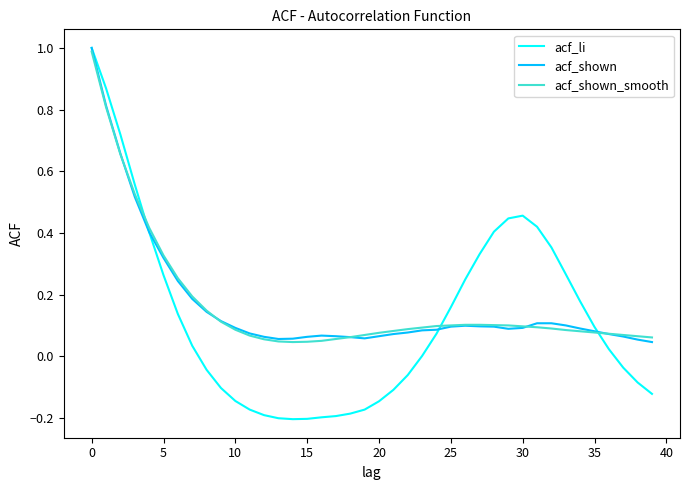

What is the maximum value shown in the chart?

1.0